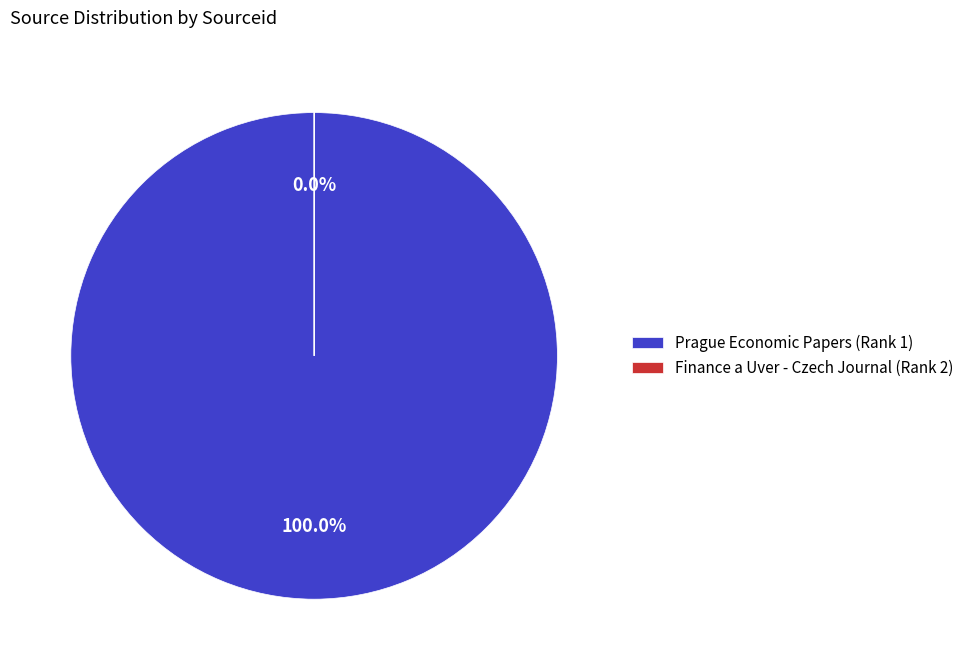

How many segments does this pie chart have?

2